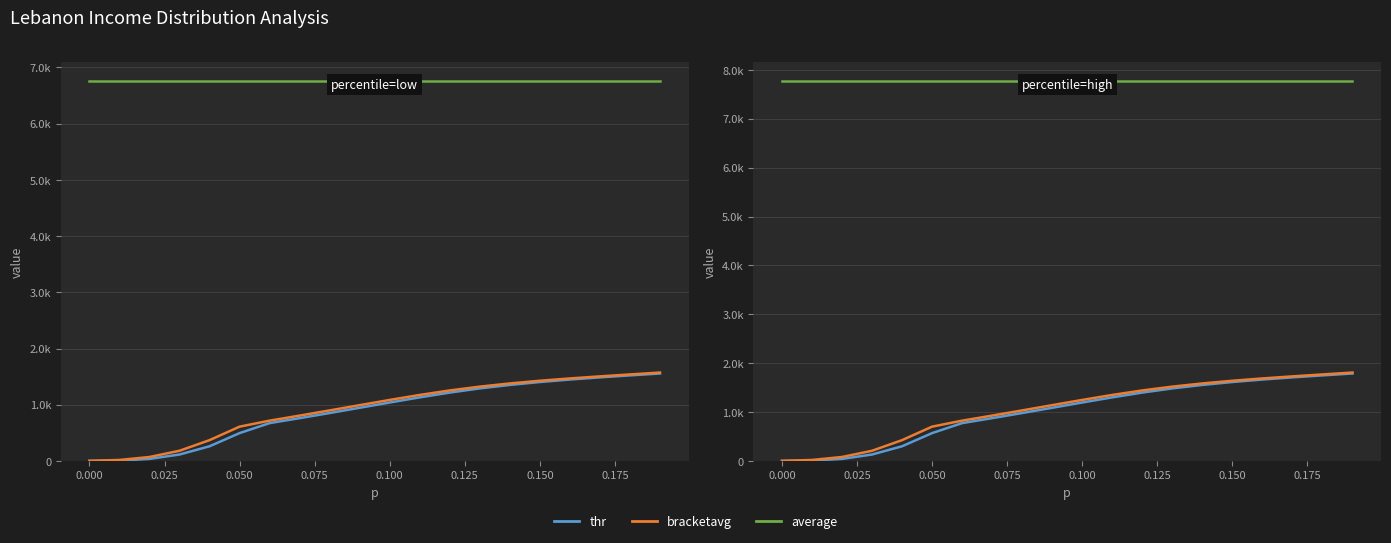

What is the difference between the maximum and minimum values in the thr series?

1787.9